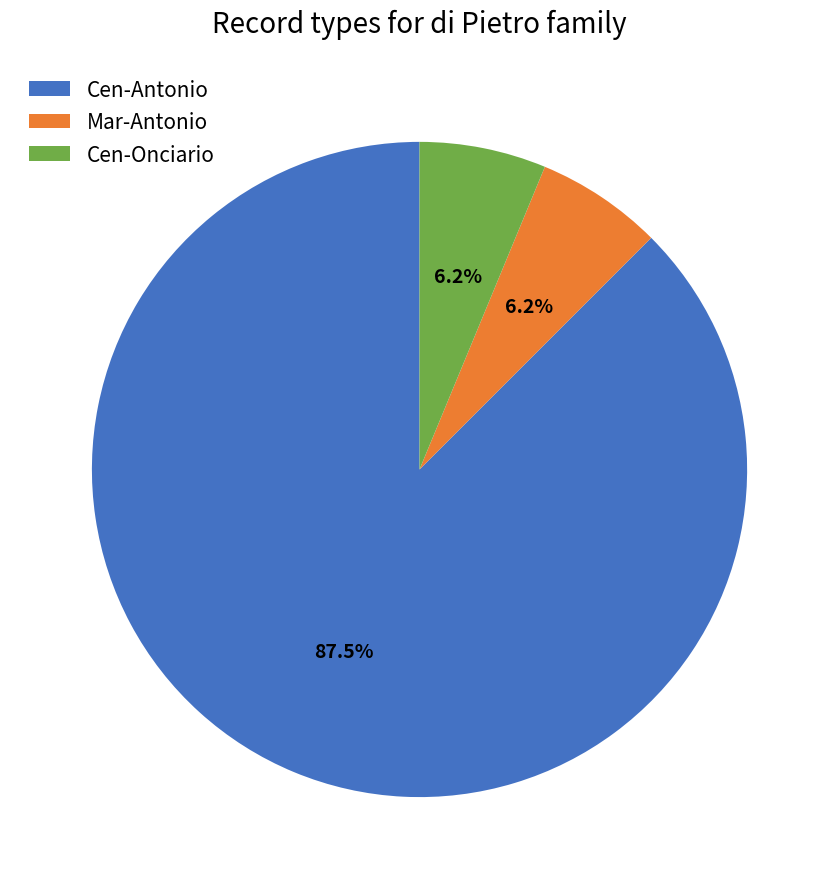

How many slices are in this pie chart?

3